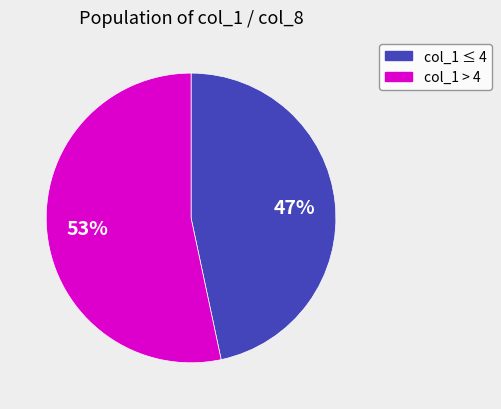

True or false: col_1 ≤ 4 accounts for 41% of the total.

False